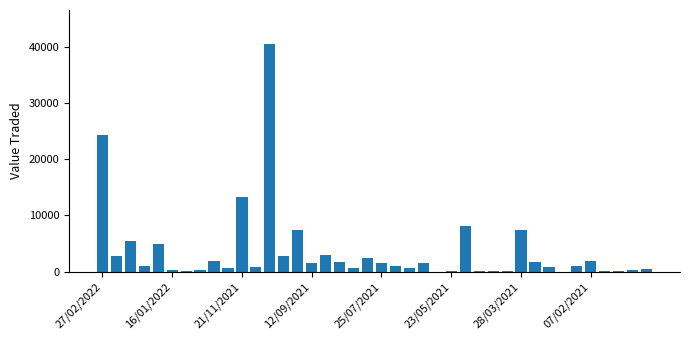

How many distinct data groups are displayed?

1